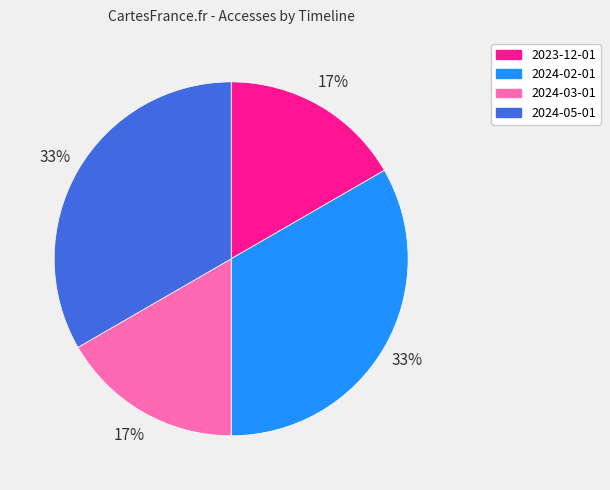

To the nearest percent, what percentage of the pie is 2024-03-01?

17%